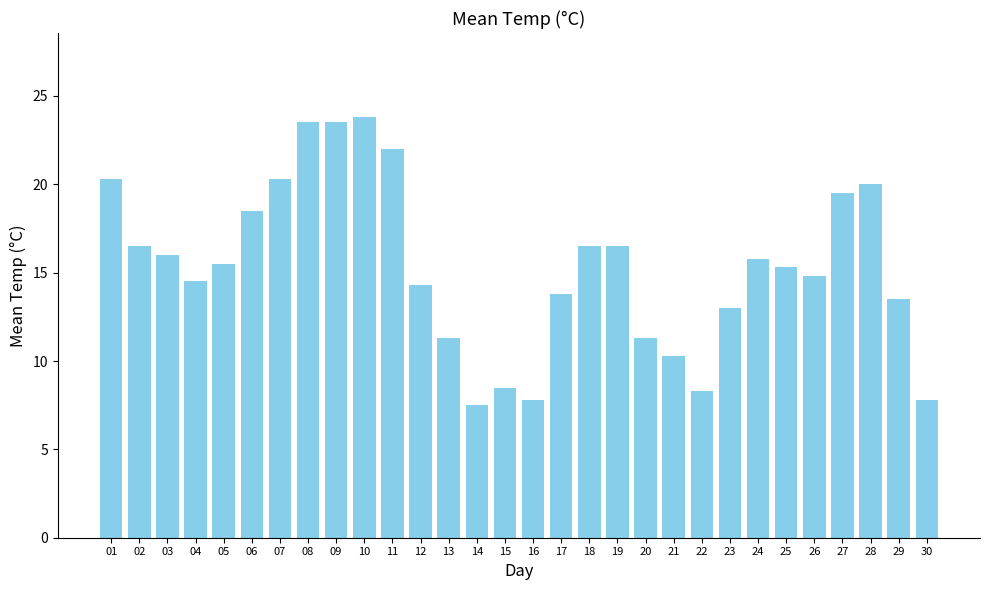

True or false: the data shows 23.5 at 09.

True